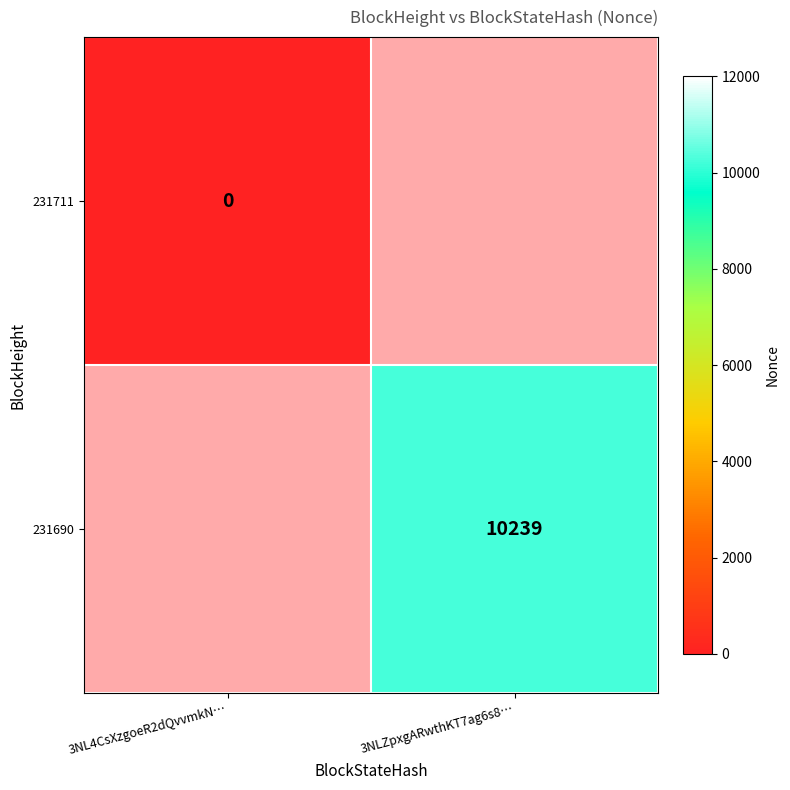

The value of 231690 at 3NLZpxgARwthKT7ag6s8… is 2684. True or false?

False